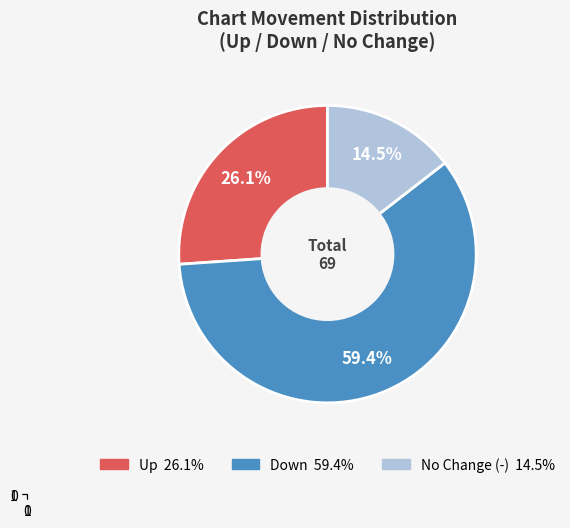

Is there any slice that represents more than half of the pie?

Yes